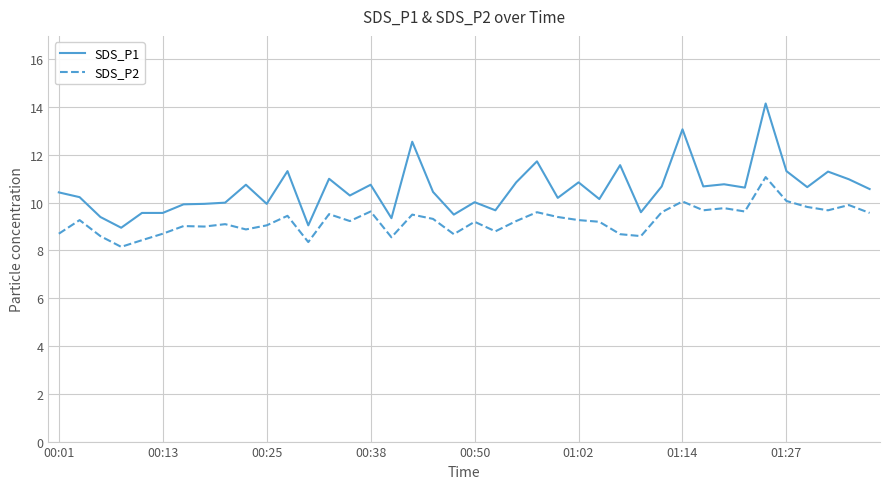

What are all the series names shown in the legend?

SDS_P1, SDS_P2